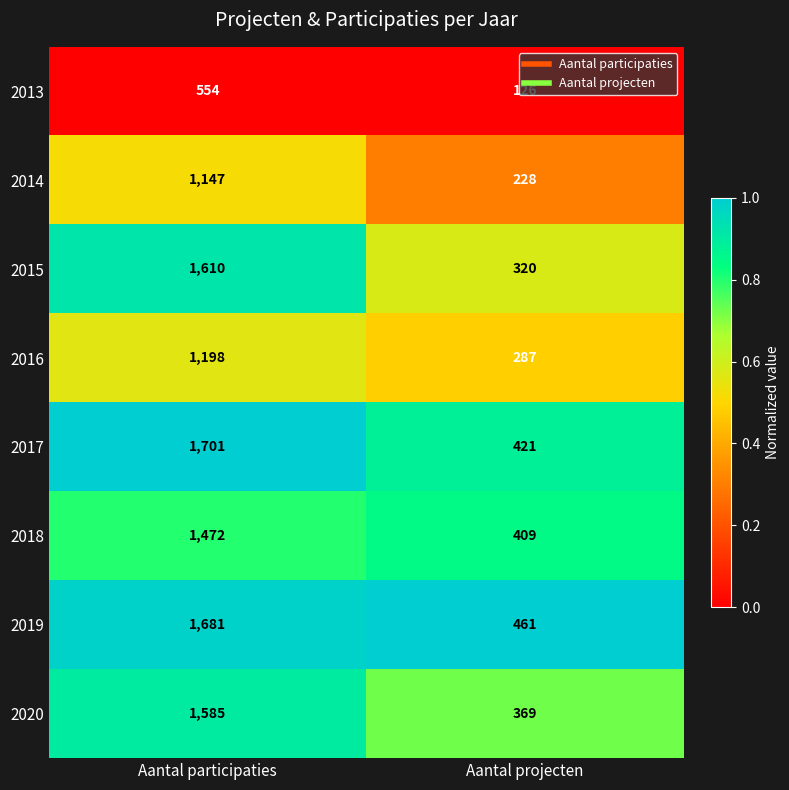

List the series in order of their peak value, highest first.

2017, 2019, 2015, 2020, 2018, 2016, 2014, 2013